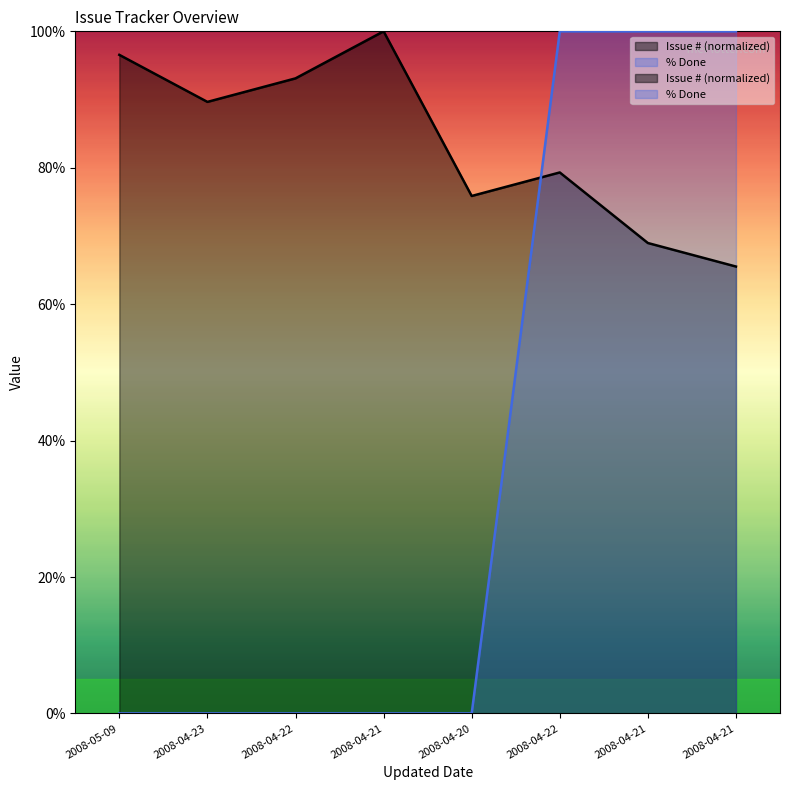

What is the average value of the % Done series?

37.5